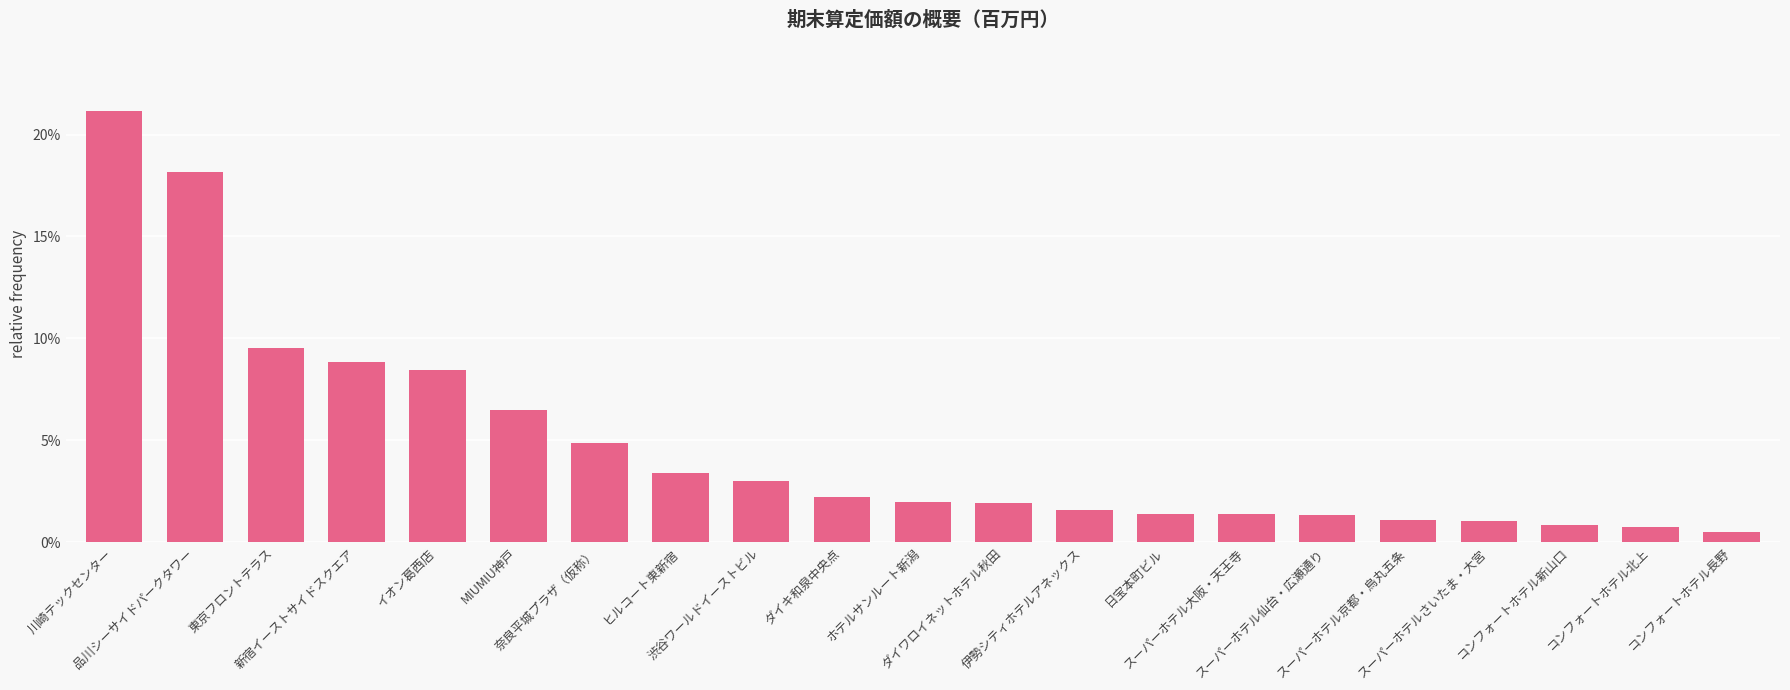

Rank the categories by value from lowest to highest.

コンフォートホテル長野, コンフォートホテル北上, コンフォートホテル新山口, スーパーホテルさいたま・大宮, スーパーホテル京都・烏丸五条, スーパーホテル仙台・広瀬通り, 日宝本町ビル, スーパーホテル大阪・天王寺, 伊勢シティホテルアネックス, ダイワロイネットホテル秋田, ホテルサンルート新潟, ダイキ和泉中央点, 渋谷ワールドイーストビル, ヒルコート東新宿, 奈良平城プラザ（仮称）, MIUMIU神戸, イオン葛西店, 新宿イーストサイドスクエア, 東京フロントテラス, 品川シーサイドパークタワー, 川崎テックセンター